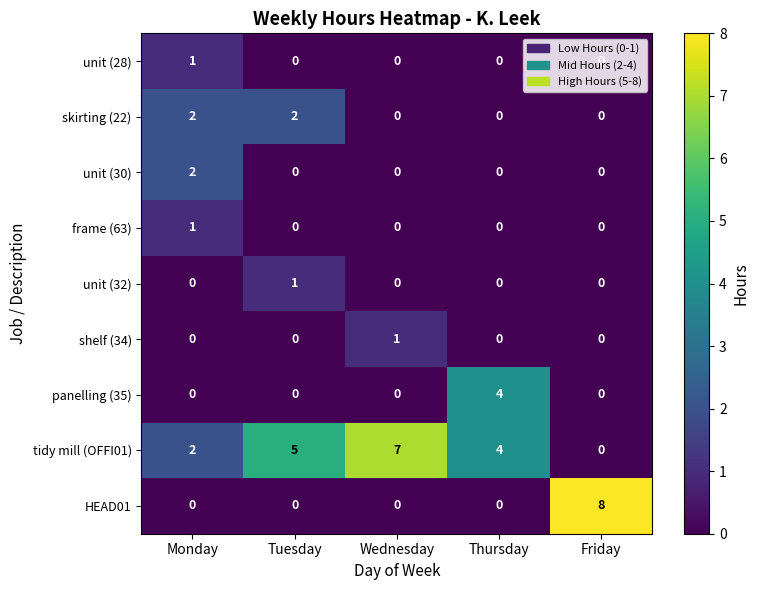

Is it true that unit (32) equals -1 at Thursday?

False